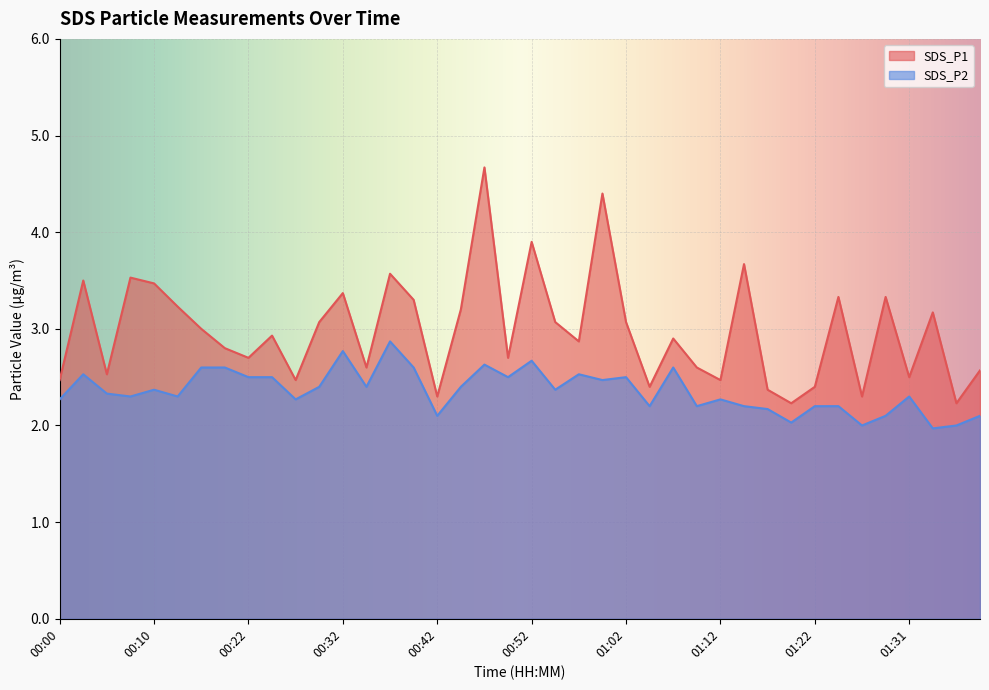

At 00:15, list the series in order from smallest to largest.

SDS_P2, SDS_P1